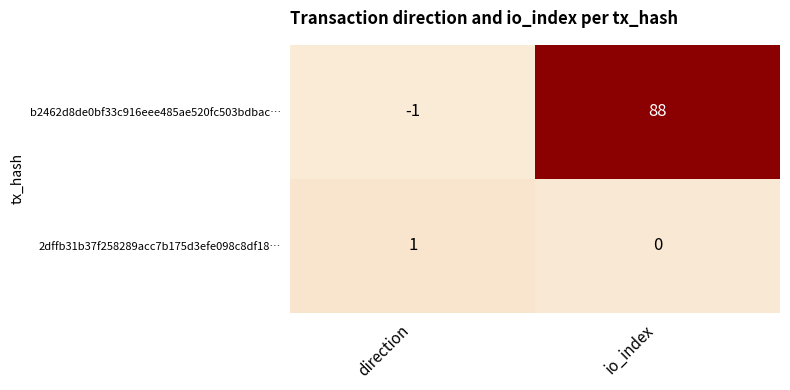

Reading left to right, what are all the values shown in this chart?

b2462d8de0bf33c916eee485ae520fc503bdbac…: -1	88
2dffb31b37f258289acc7b175d3efe098c8df18…: 1	0